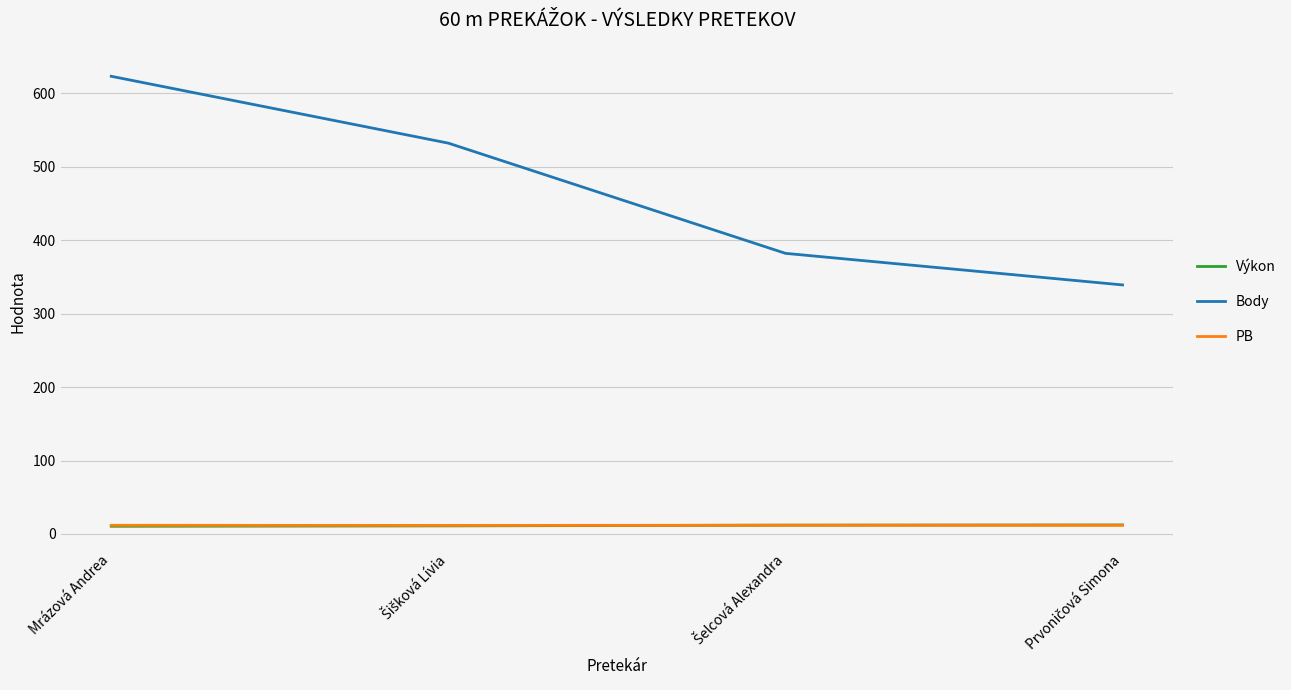

What is the greatest value displayed?

623.0